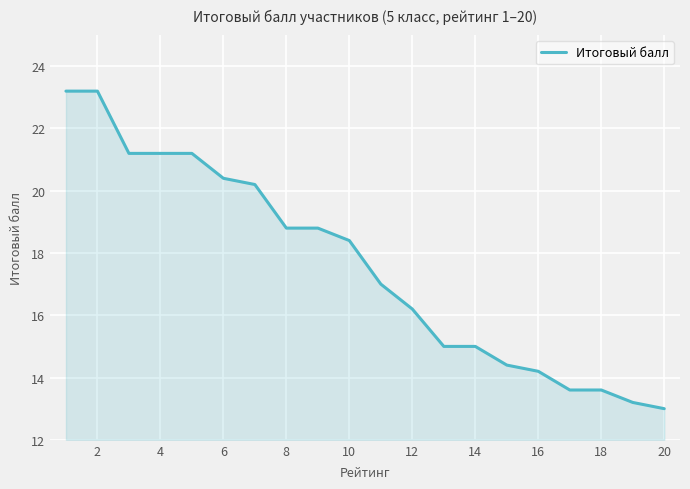

Reading left to right, what are all the values shown in this chart?

23.2	23.2	21.2	21.2	21.2	20.4	20.2	18.8	18.8	18.4	17.0	16.2	15.0	15.0	14.4	14.2	13.6	13.6	13.2	13.0